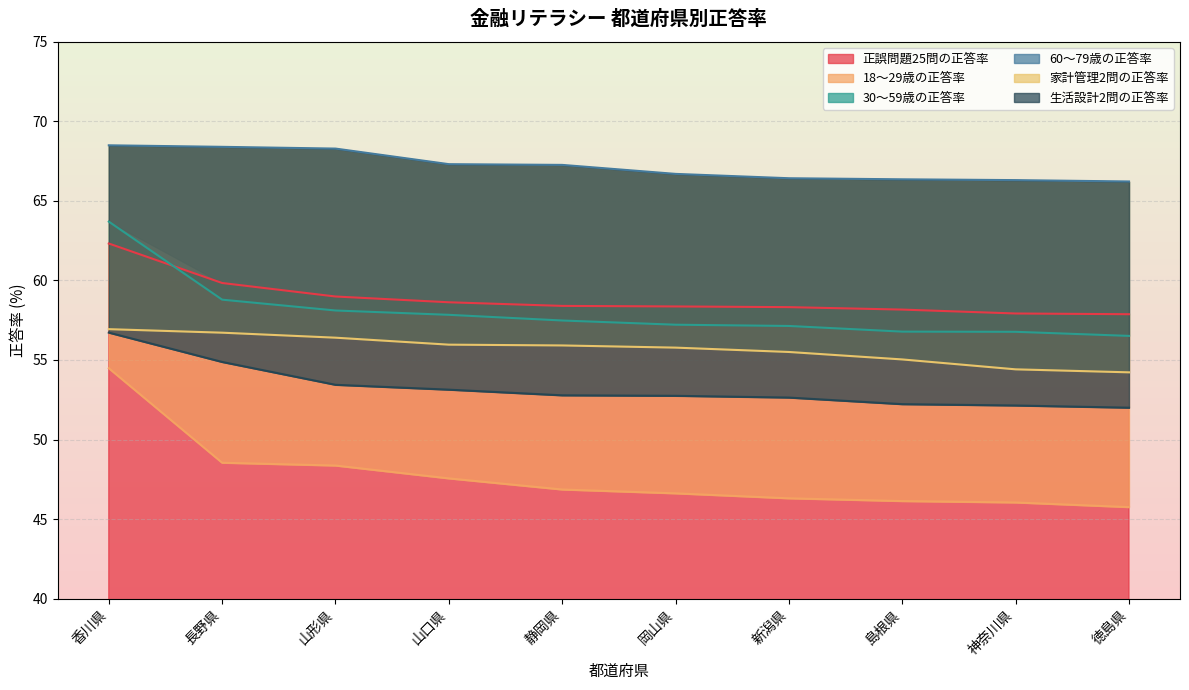

At how many categories does at least one series exceed 51?

10